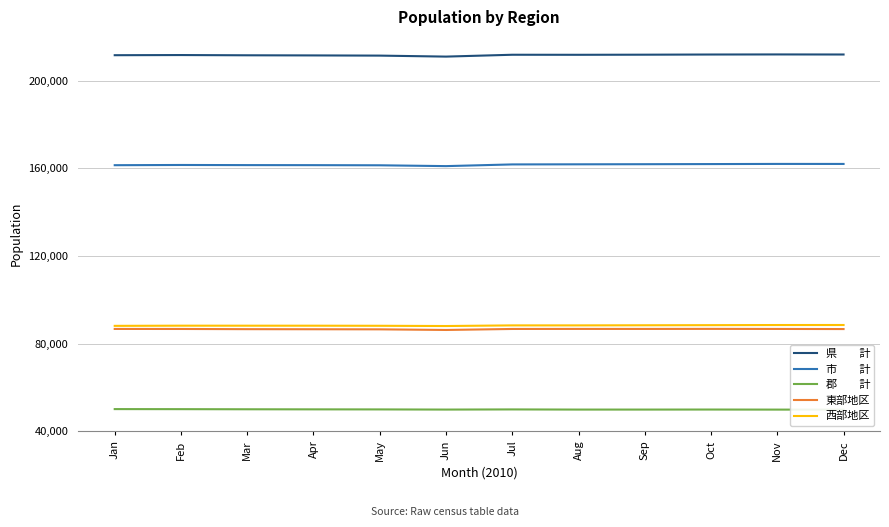

Which category has the lowest value across all series?

Dec